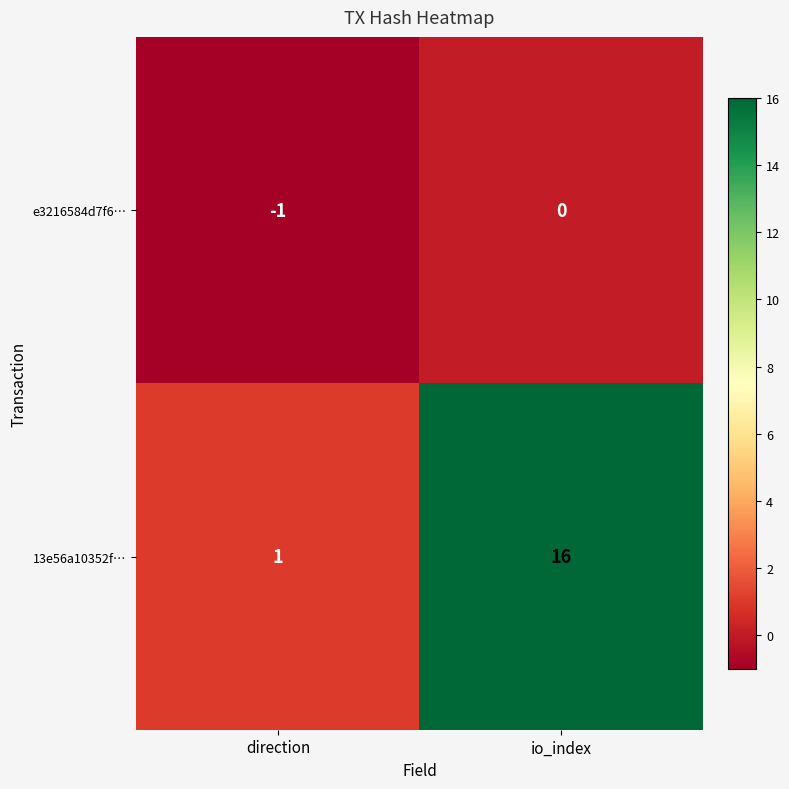

The value of e3216584d7f6… at io_index is 1. True or false?

False